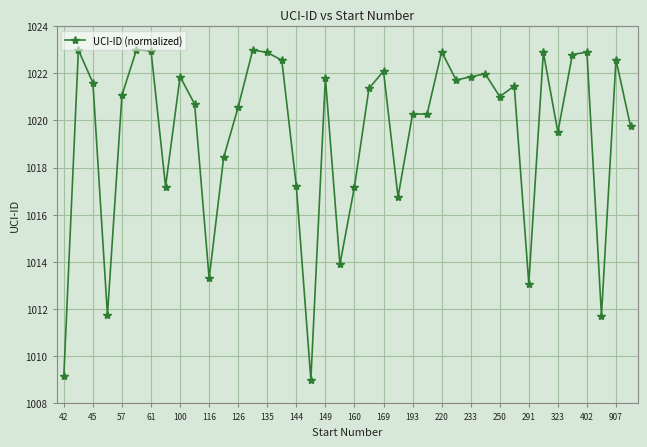

What is the smallest value displayed?

1009.0